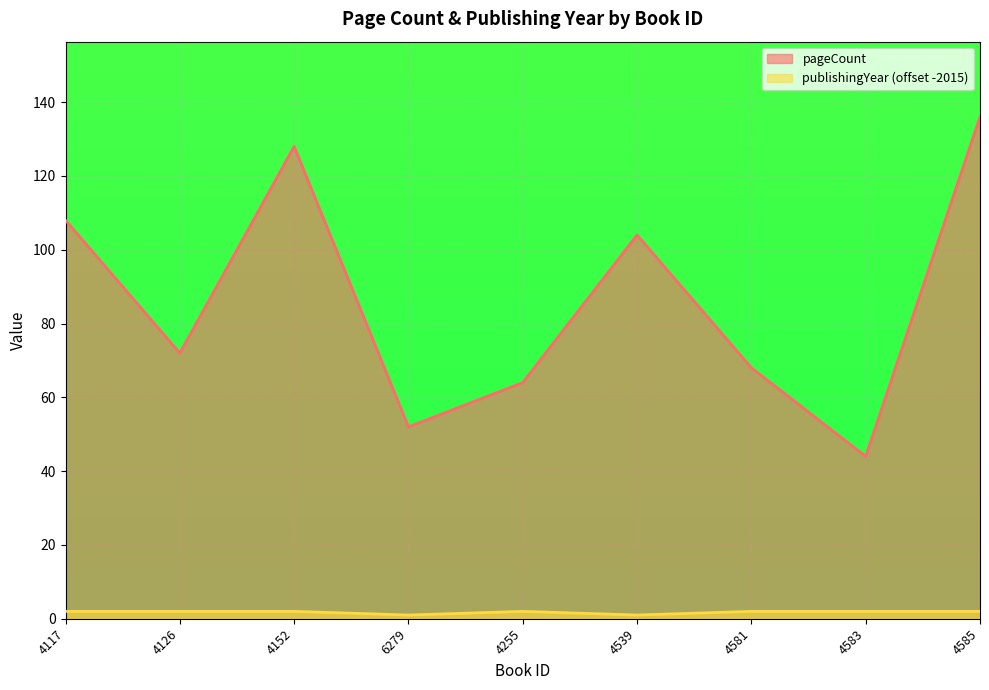

At which category does the chart reach its minimum across all series?

6279